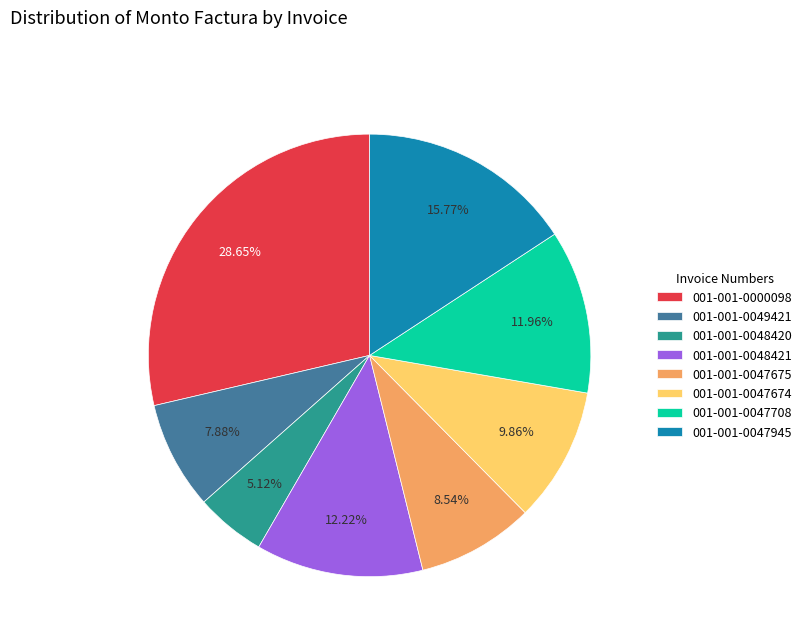

How many segments does this pie chart have?

8